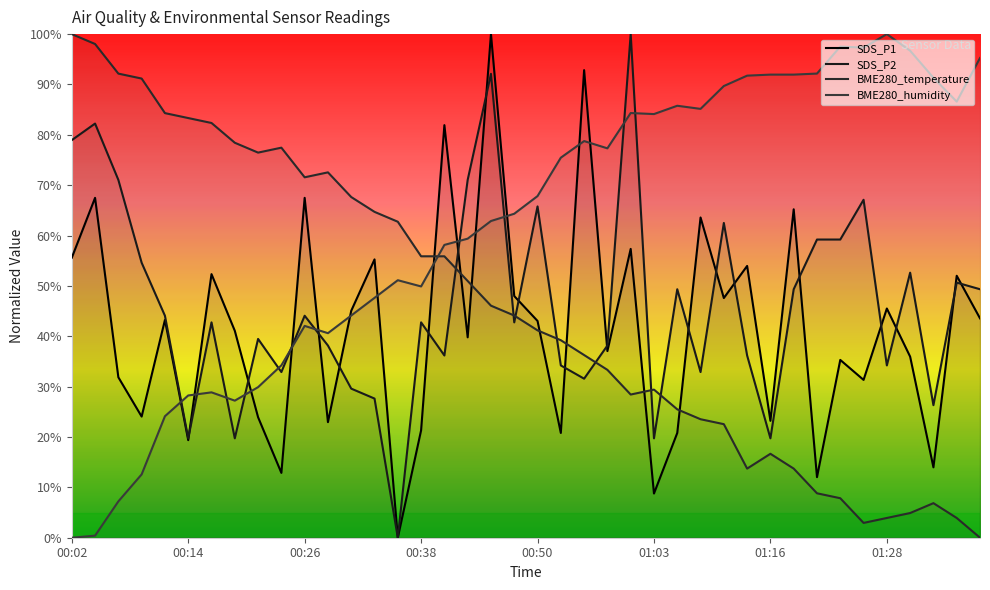

What is the label of the 33rd point from the right?

00:19